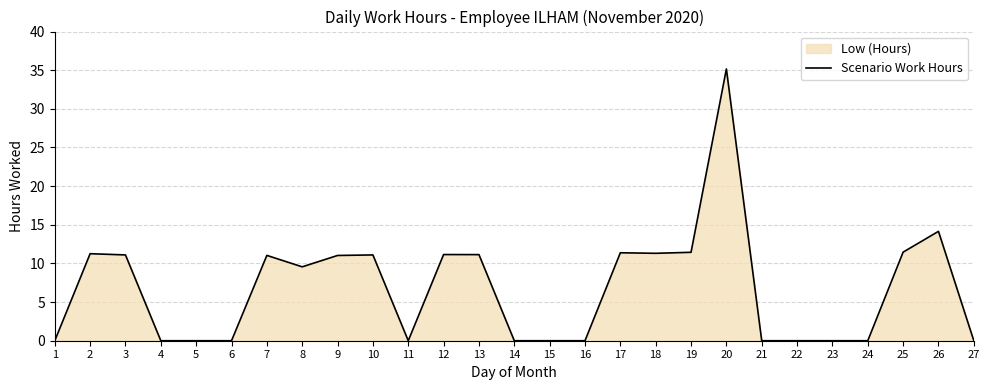

List the labels in order of value, largest first.

20, 26, 25, 19, 17, 18, 2, 12, 13, 3, 10, 7, 9, 8, 1, 4, 5, 6, 11, 14, 15, 16, 21, 22, 23, 24, 27